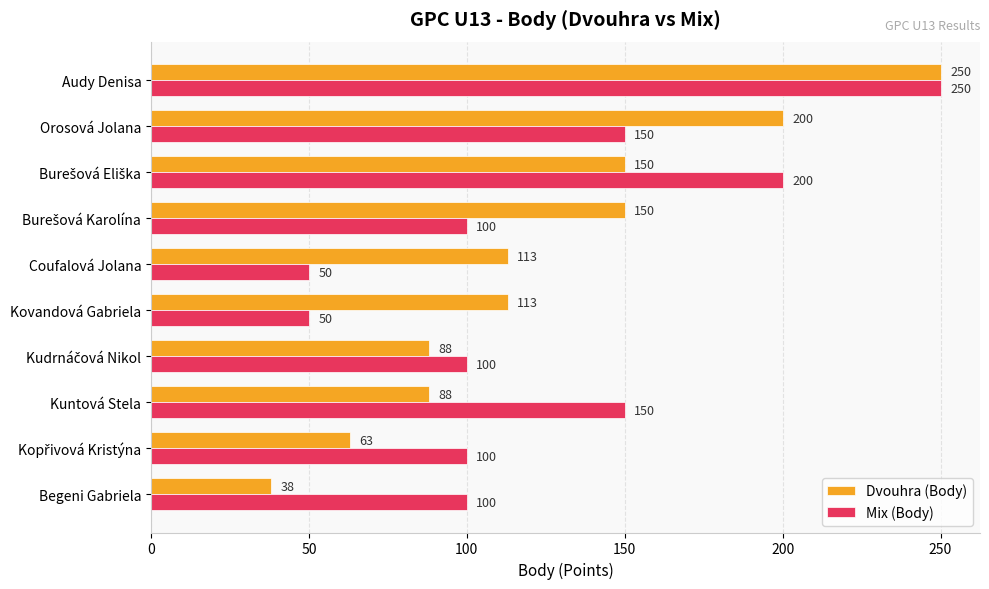

At how many categories does at least one series exceed 214?

1